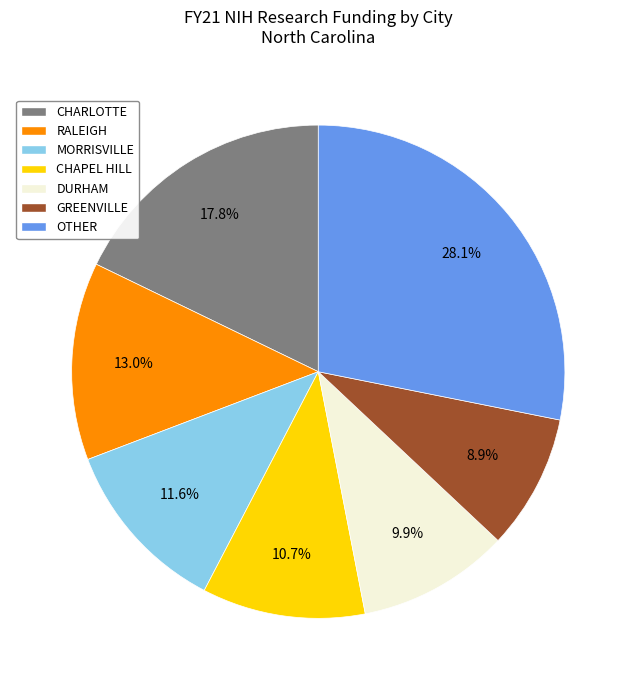

Does any single category account for the majority?

No